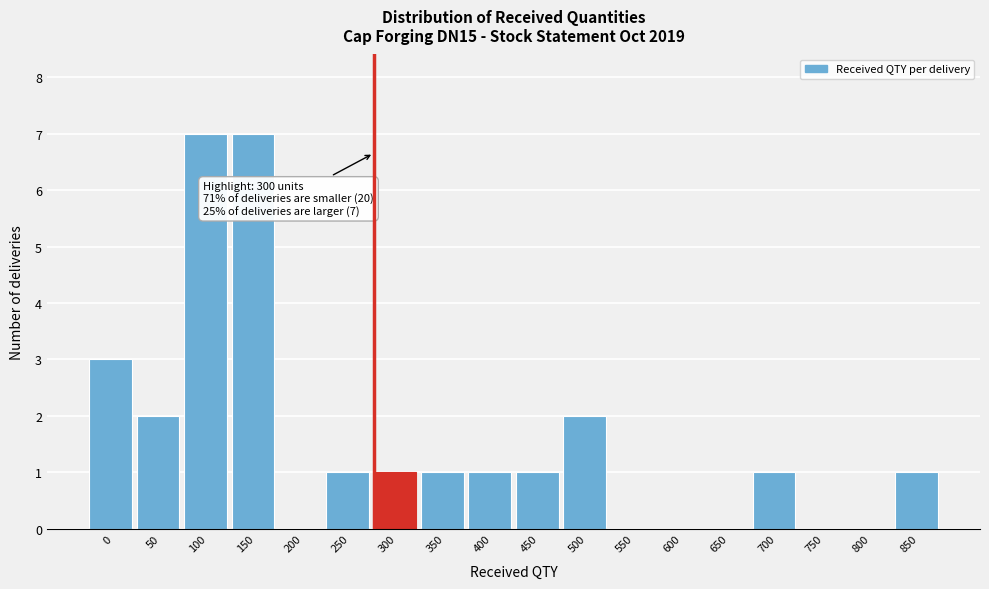

Reading left to right, list all the values displayed in this chart.

0=3	50=2	100=7	150=7	200=0	250=1	300=1	350=1	400=1	450=1	500=2	550=0	600=0	650=0	700=1	750=0	800=0	850=1